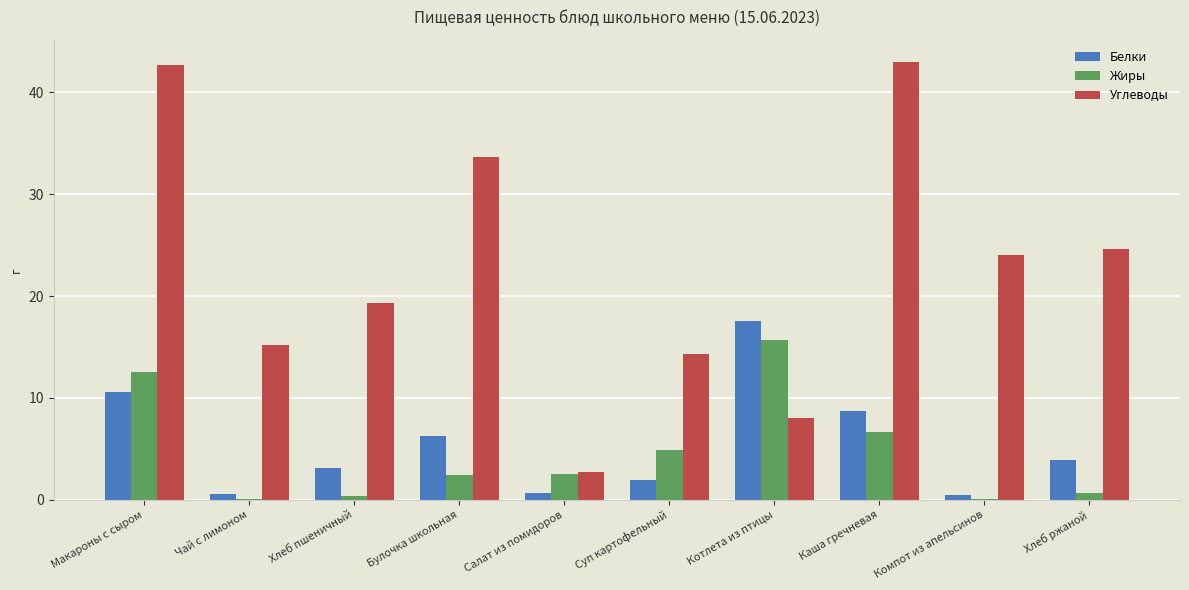

Where does the Углеводы series first go above 24?

Макароны с сыром